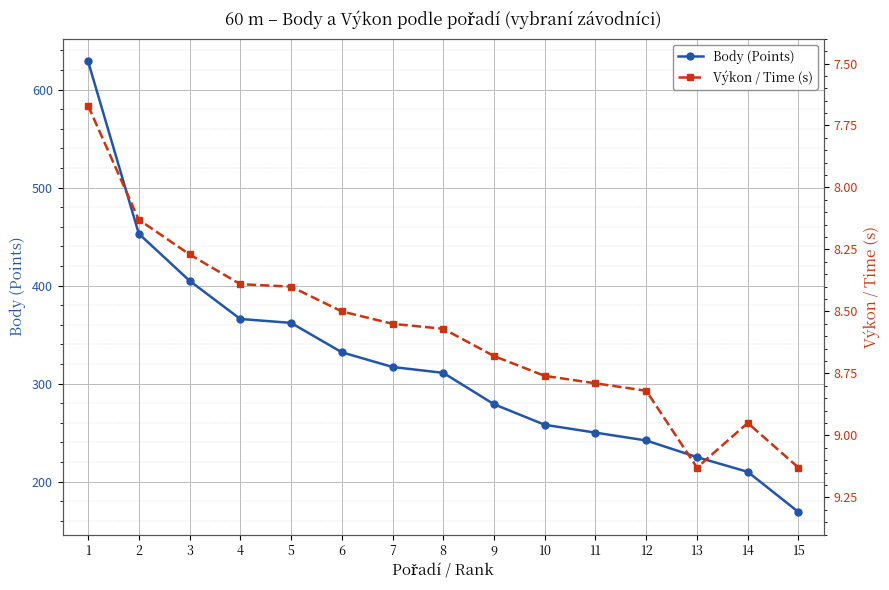

List the series in order of their peak value, lowest first.

Výkon / Time (s), Body (Points)